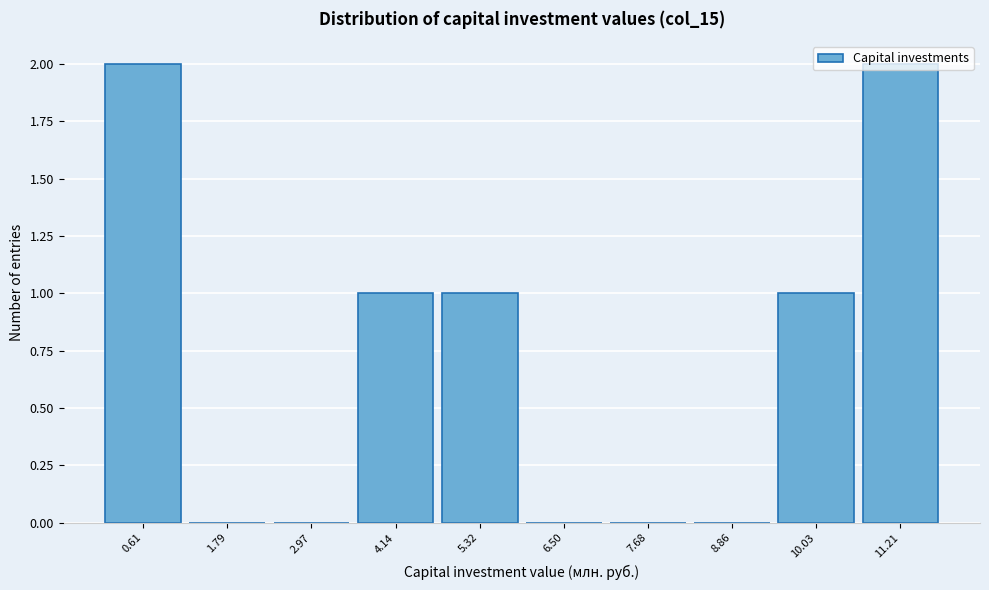

What is the height of the bar covering 4.8 to 6.0 on the x-axis? Neither the bar edges nor the heights are printed on the chart, so give them approximately, as read against the axes.

1